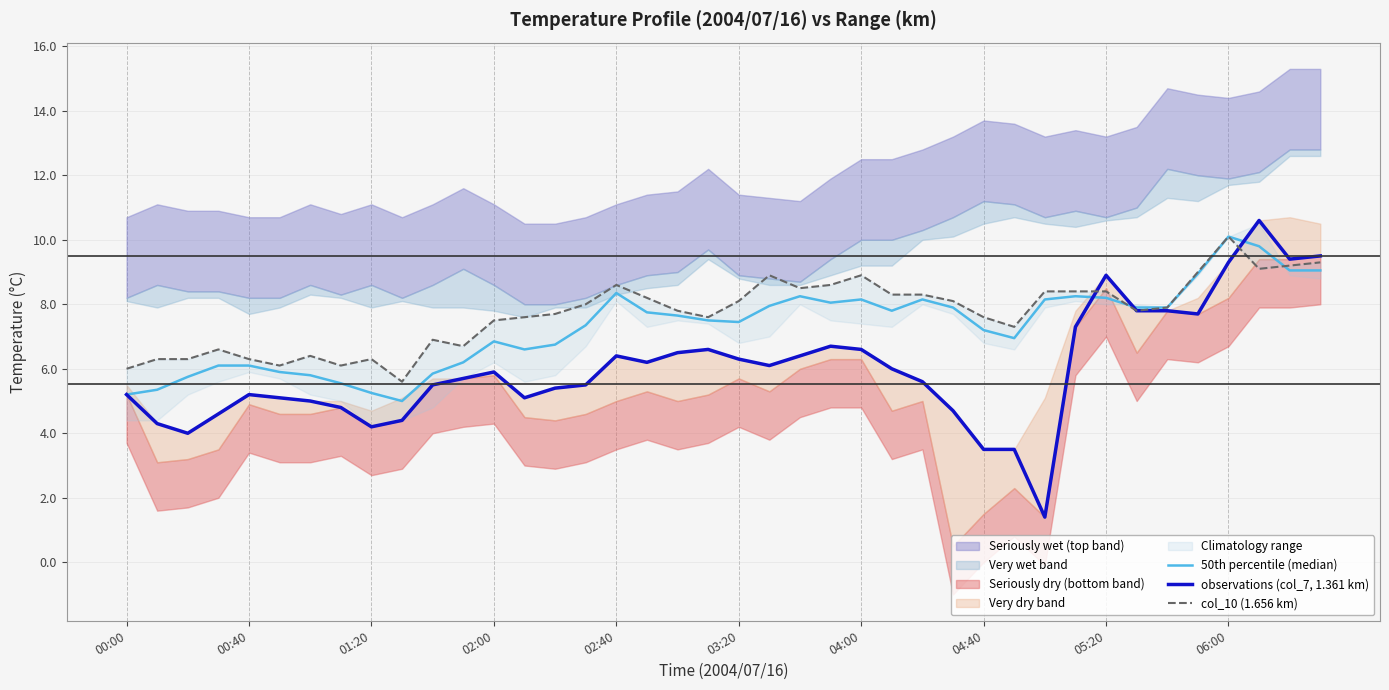

How many lines are shown in the chart?

3